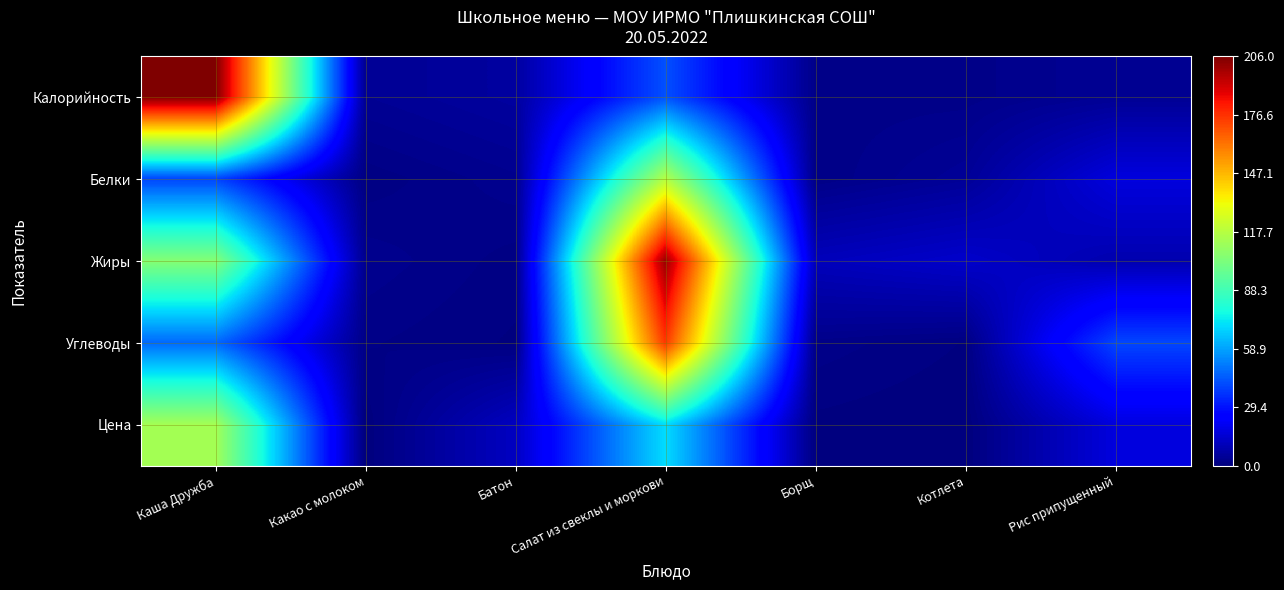

How many distinct data groups are displayed?

5